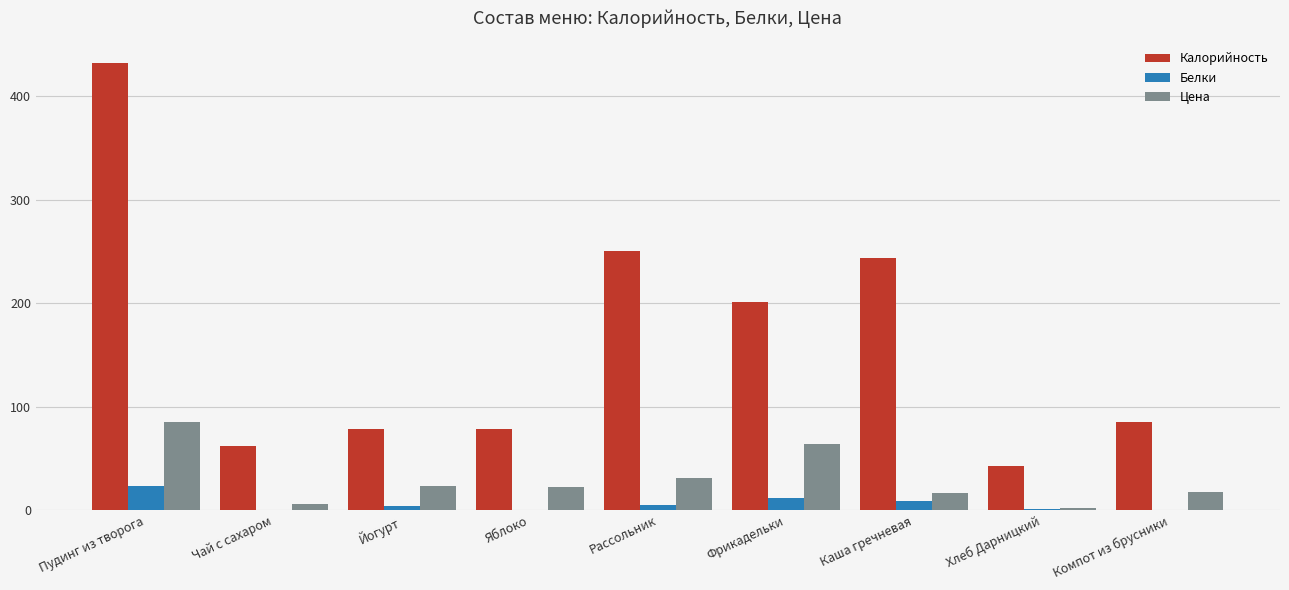

The value of Калорийность at Рассольник is 449.5. True or false?

False